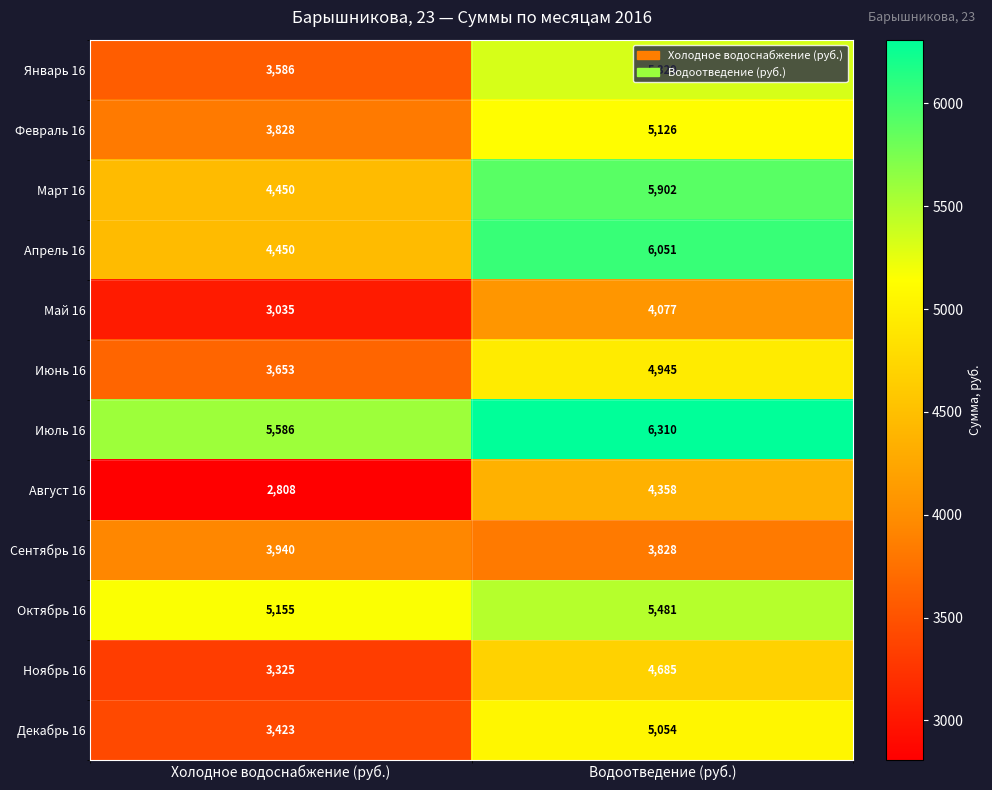

Which series changed the most between Холодное водоснабжение (руб.) and Водоотведение (руб.)?

Январь 16